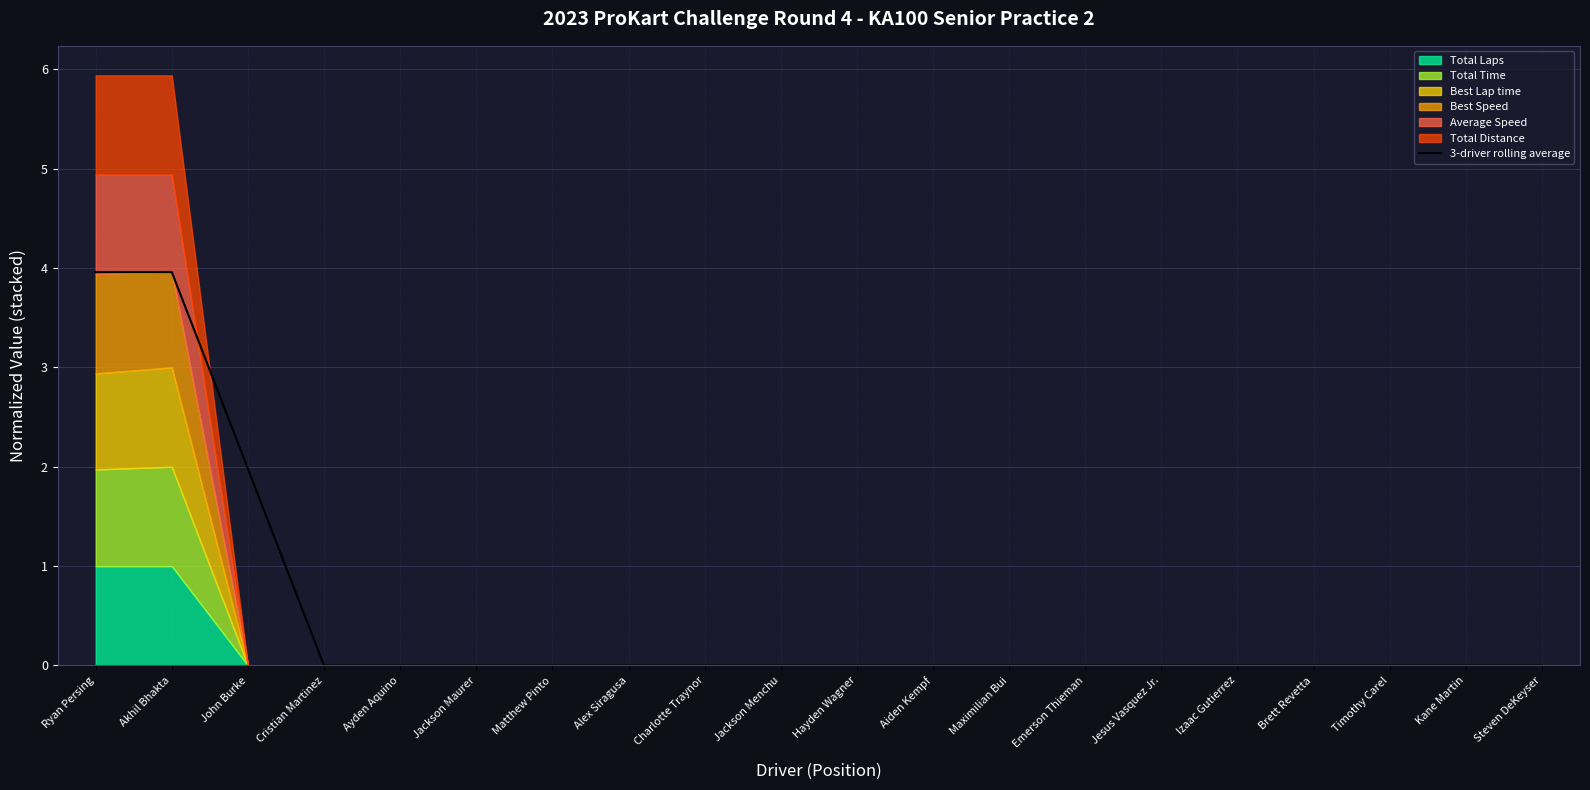

Reading left to right, extract all data points from this chart.

4.0	4.0	2.0	0.0	0.0	0.0	0.0	0.0	0.0	0.0	0.0	0.0	0.0	0.0	0.0	0.0	0.0	0.0	0.0	0.0